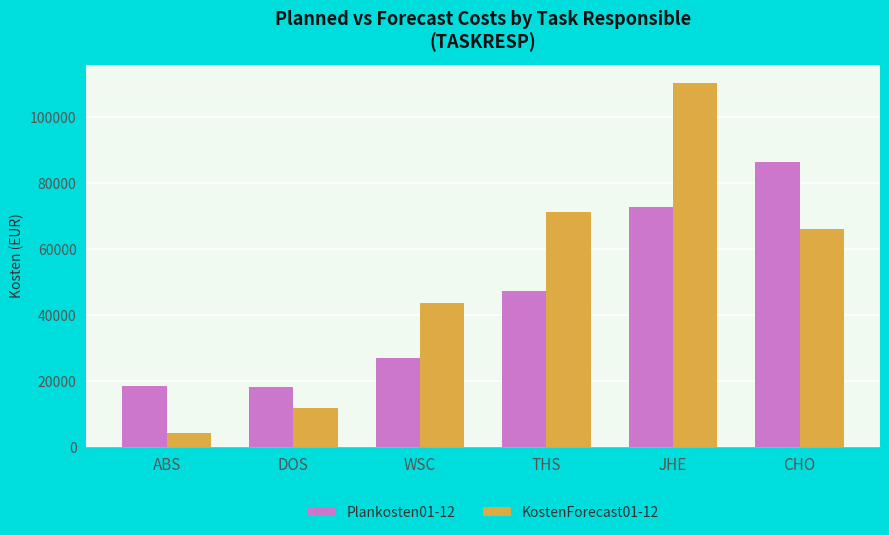

What is the greatest value displayed?

110445.2